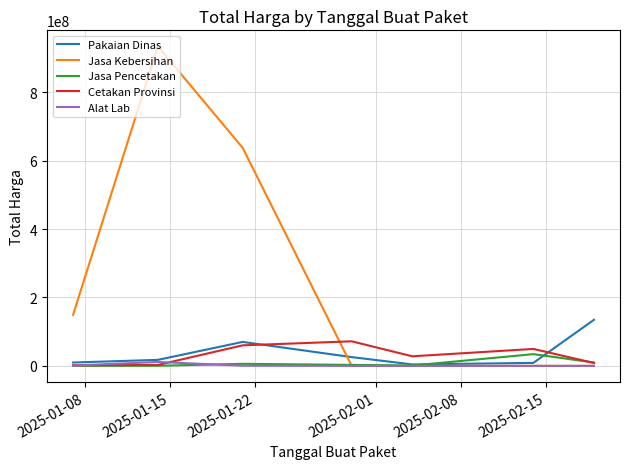

What is the maximum value for Cetakan Provinsi?

71797000